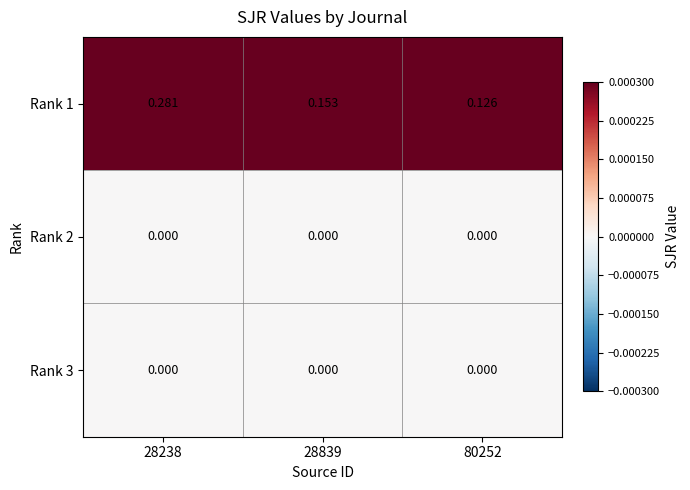

Is the value of Rank 1 at 80252 greater than the value of Rank 3 at 28839?

Yes